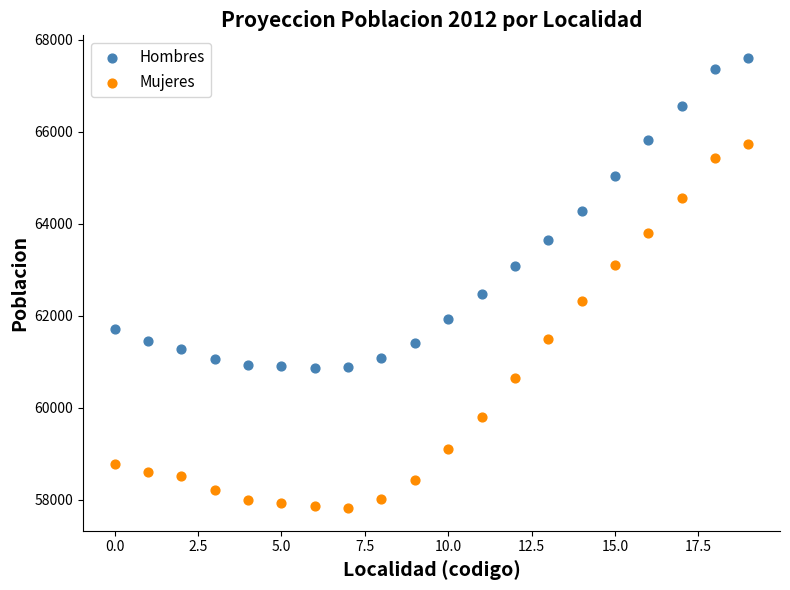

What are all the series names shown in the legend?

Hombres, Mujeres